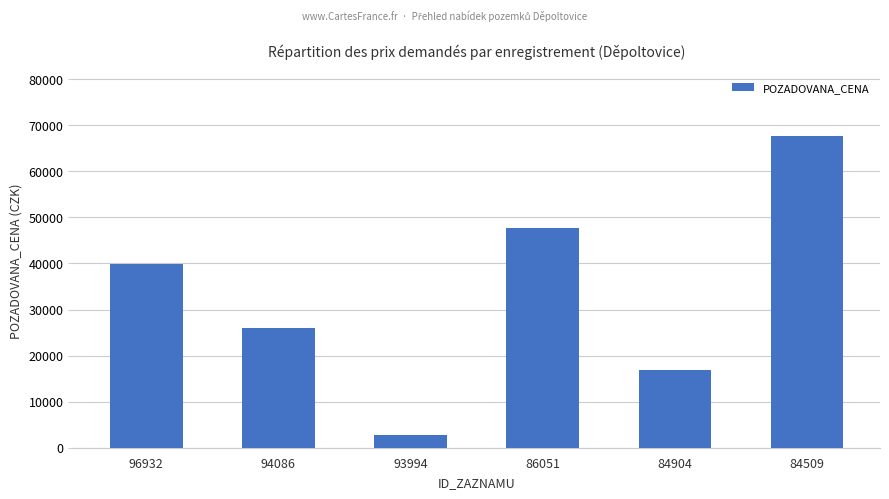

What is the ratio of the value at 84509 to the value at 94086?

2.6